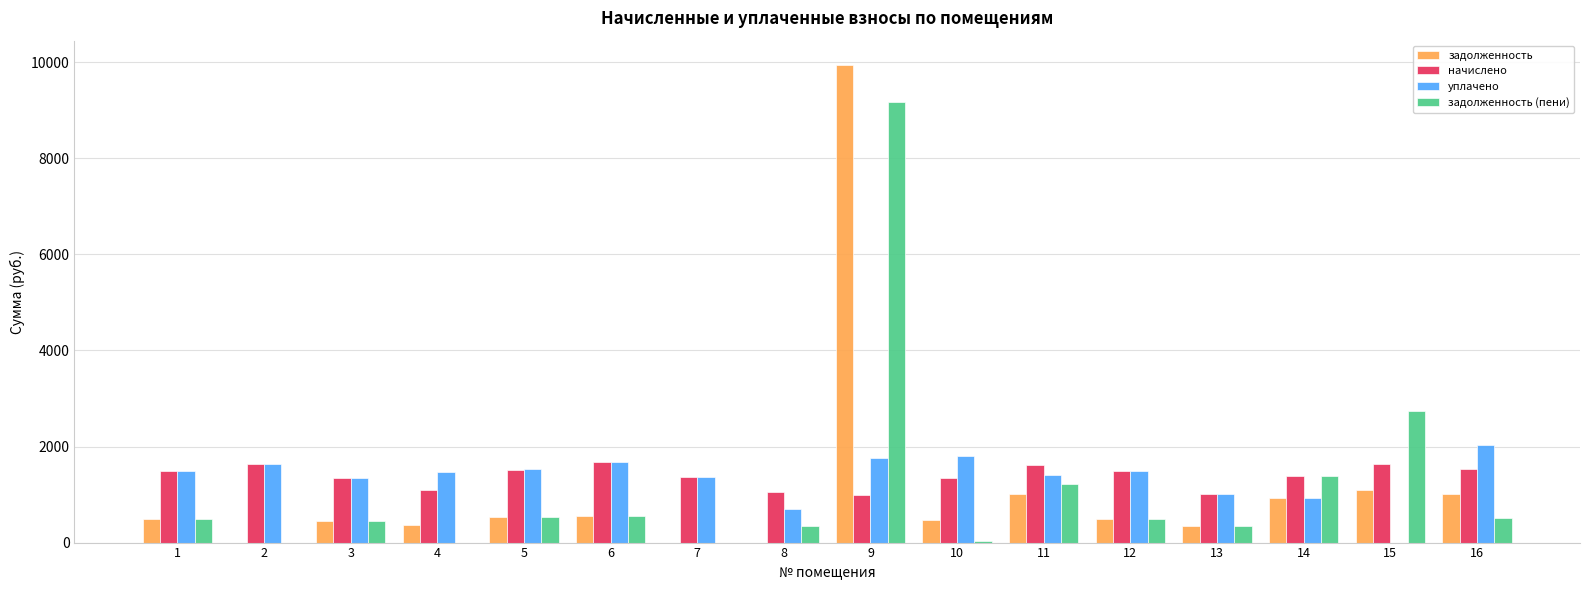

At which category is the sum across all series the highest?

9